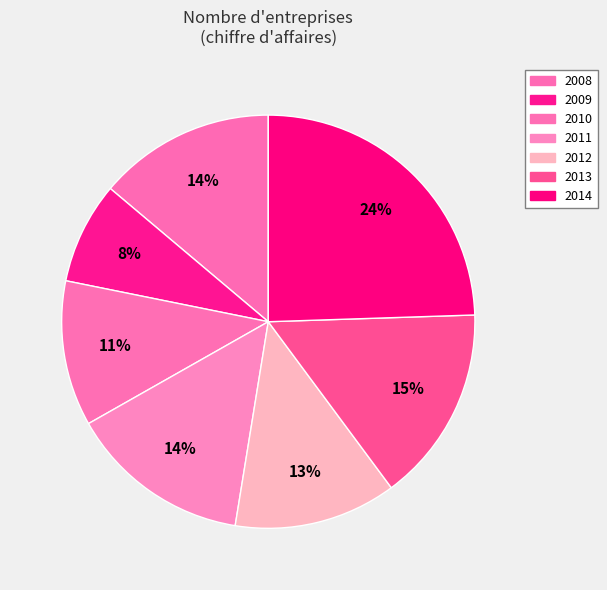

Does any single category account for the majority?

No